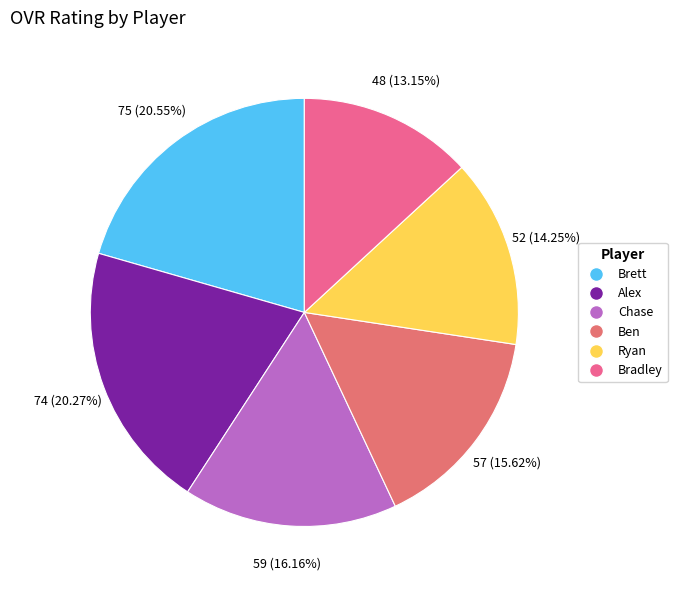

Count the number of slices in the pie.

6